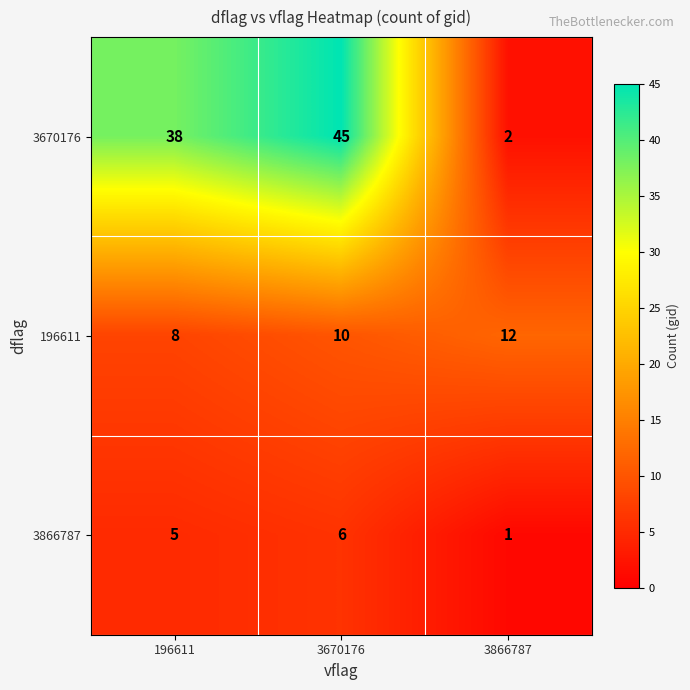

What is the difference between the maximum and minimum values in the 3670176 series?

43